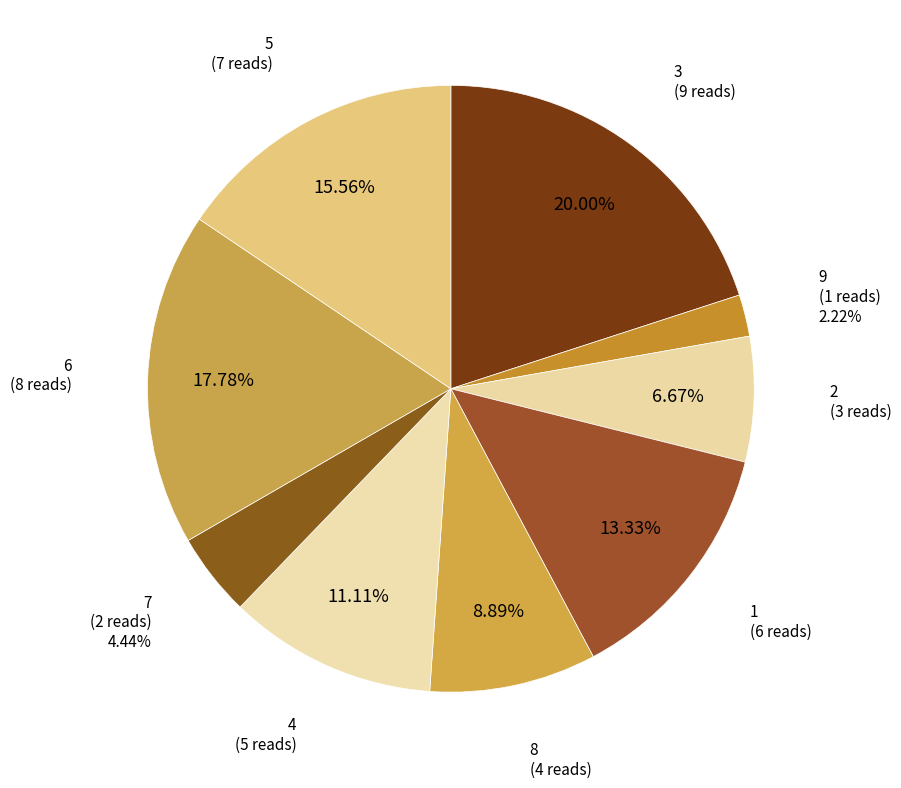

How many segments does this pie chart have?

9